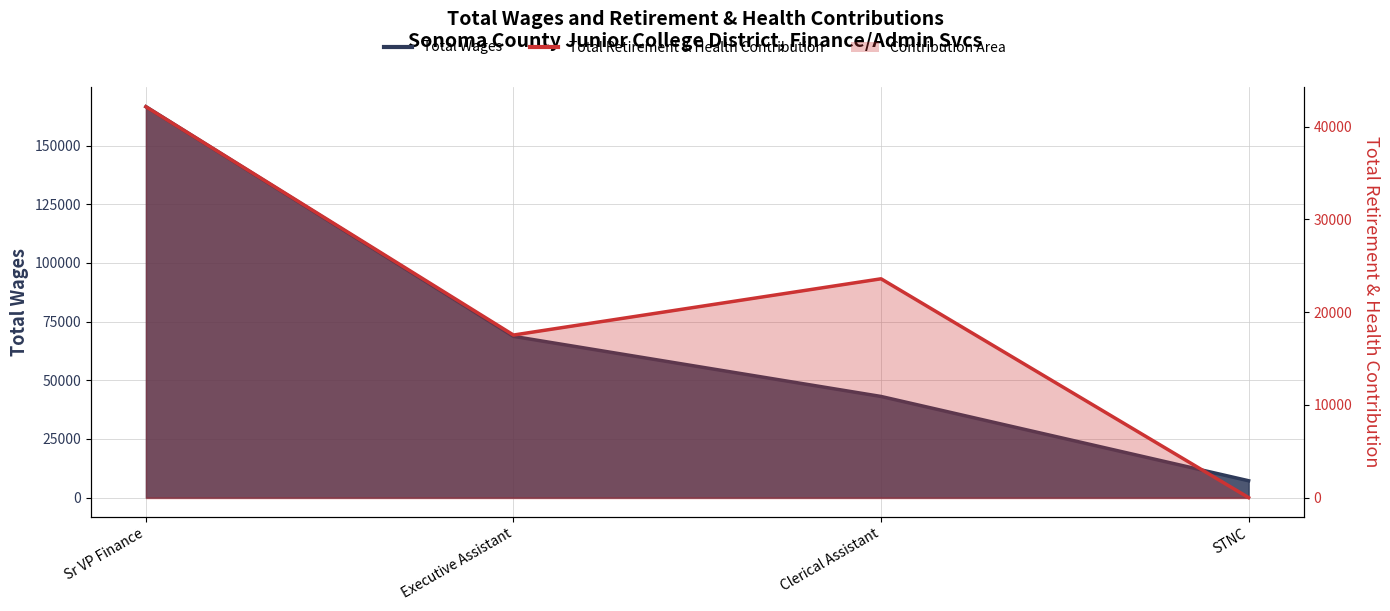

What is the label of the 4th point from the left?

STNC